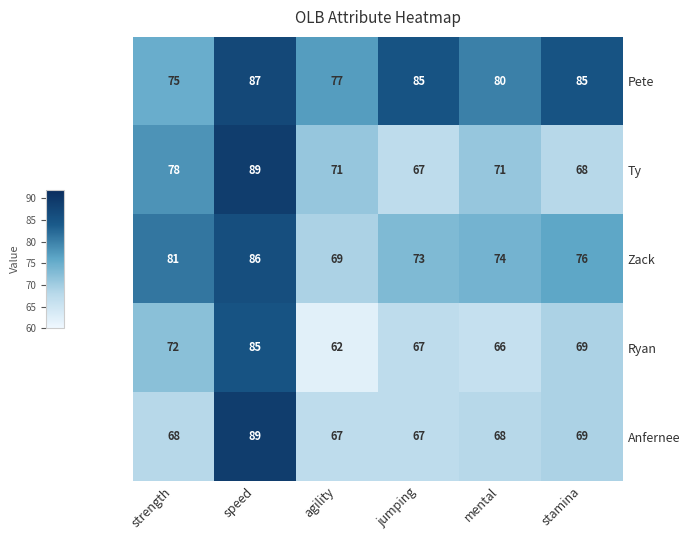

Reading left to right, what are all the values shown in this chart?

Pete: 75	87	77	85	80	85
Ty: 78	89	71	67	71	68
Zack: 81	86	69	73	74	76
Ryan: 72	85	62	67	66	69
Anfernee: 68	89	67	67	68	69